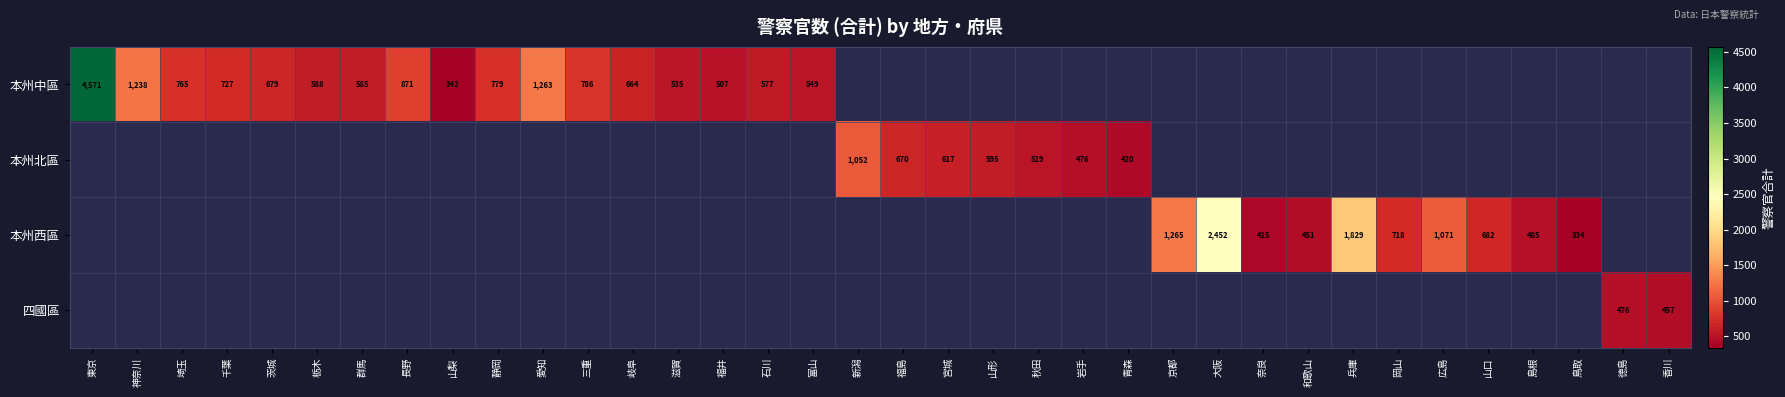

Is it true that 本州中區 equals 166 at 福井?

False